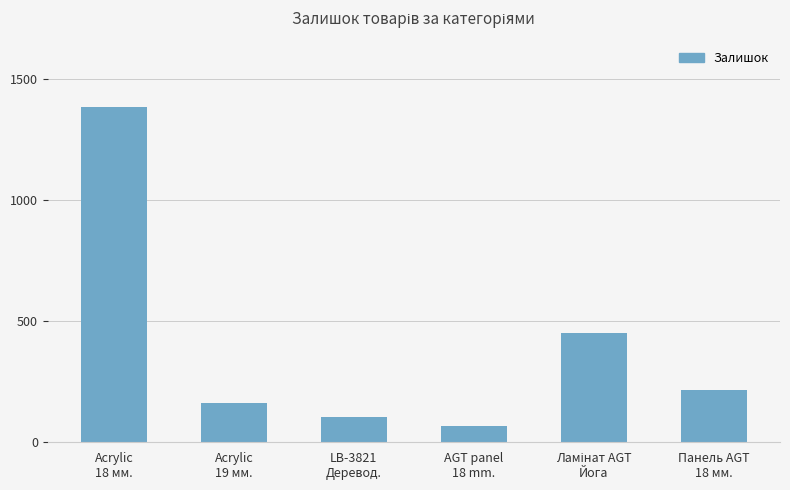

Reading right to left, what are all the values shown in this chart?

215	451	67	106	161	1383